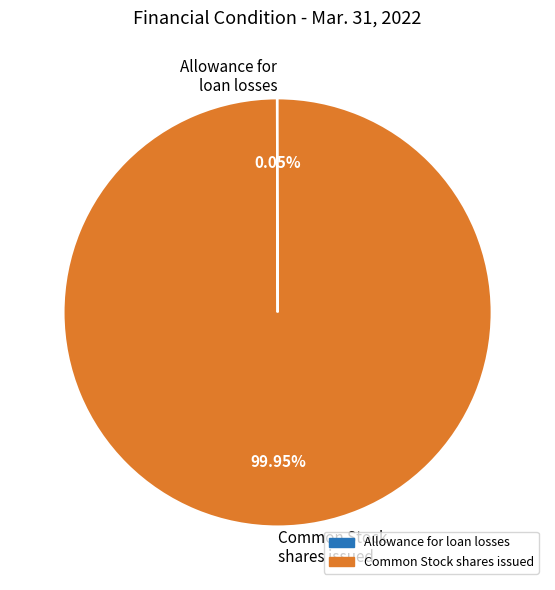

What is the largest slice in the pie chart?

Common Stock shares issued